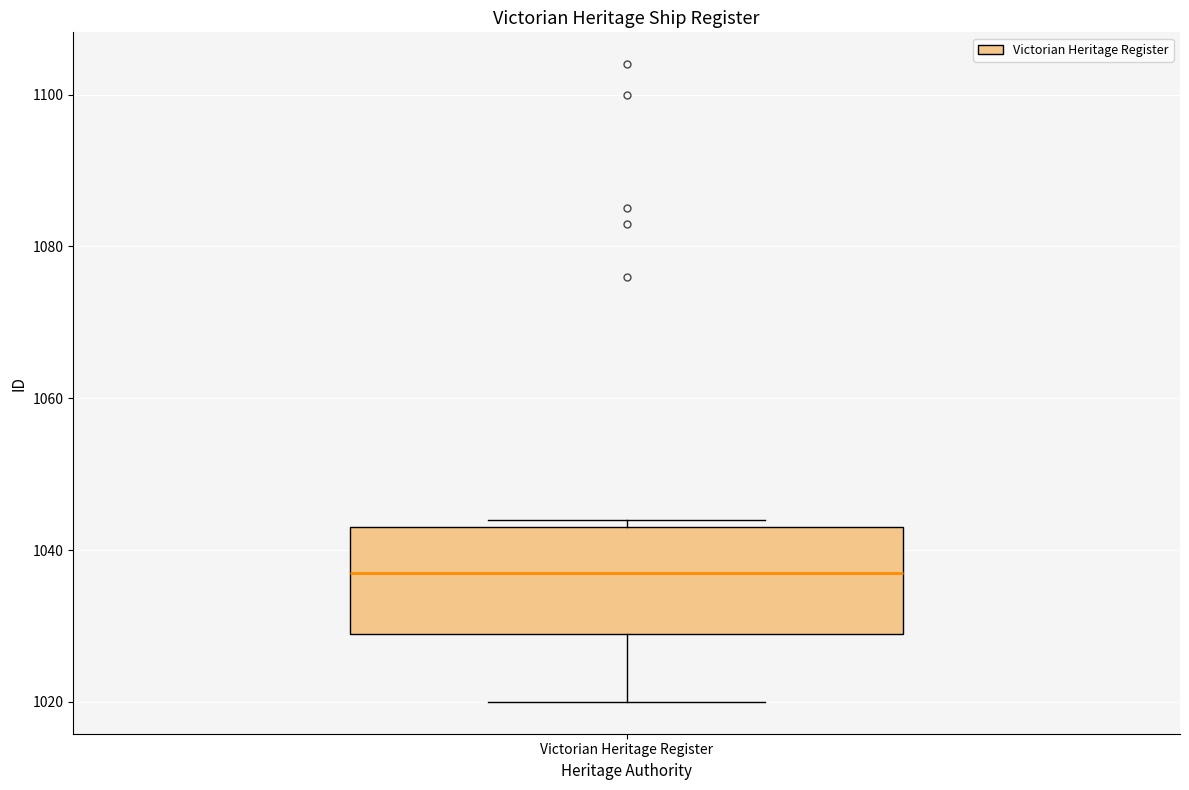

Where is the lower edge of the box for Victorian Heritage Register on the y-axis? The values are not printed on the chart, so give them approximately, as read against the axis.

1030